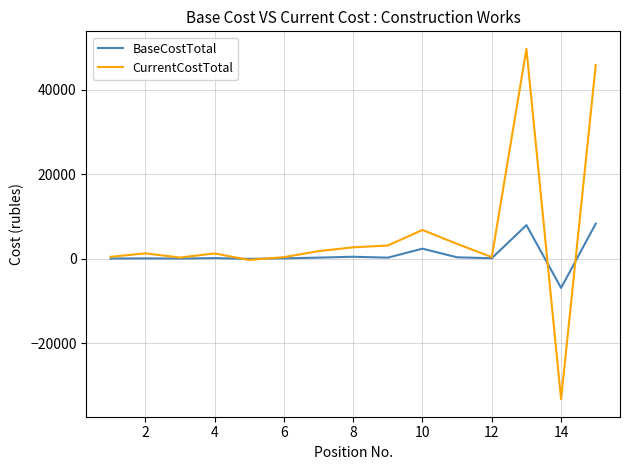

Which series has the largest total across all categories?

CurrentCostTotal